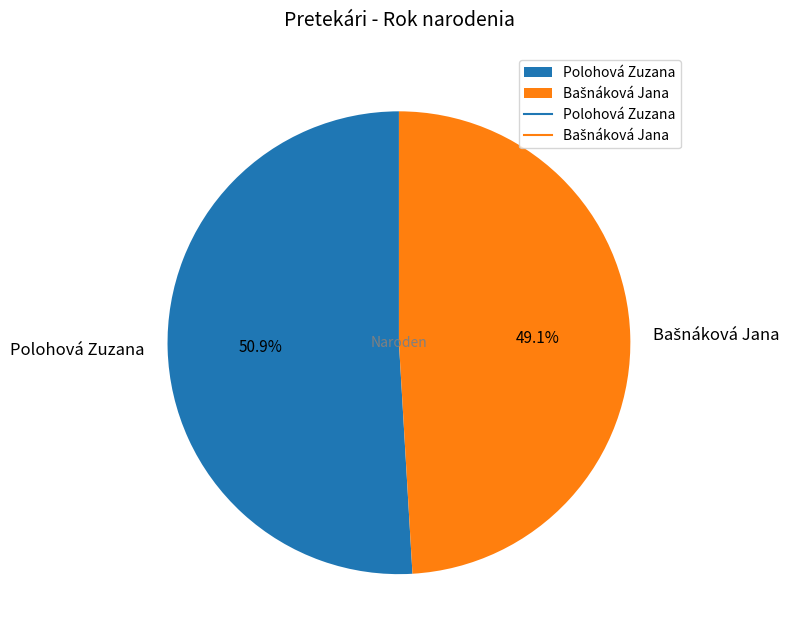

What percentage is the Polohová Zuzana slice, to the nearest percent?

51%